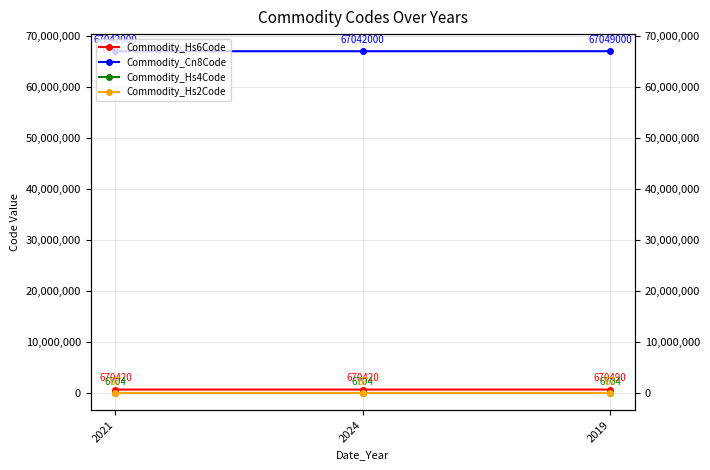

How many lines are shown in the chart?

4